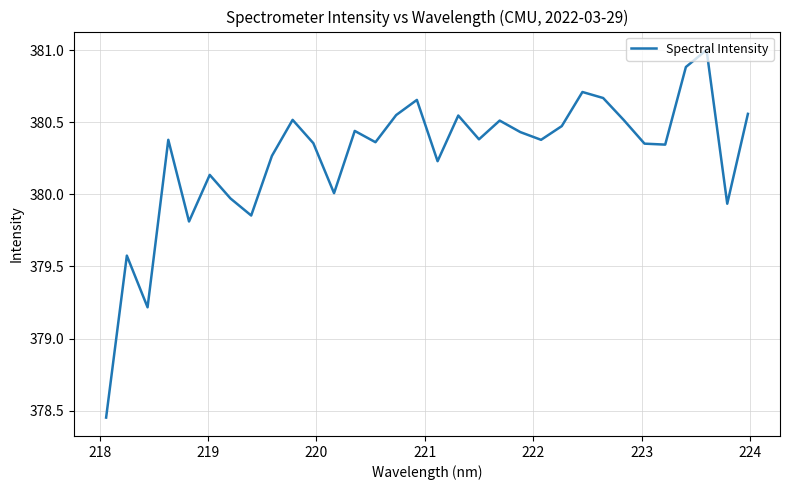

What is the sum of all values?

12168.5